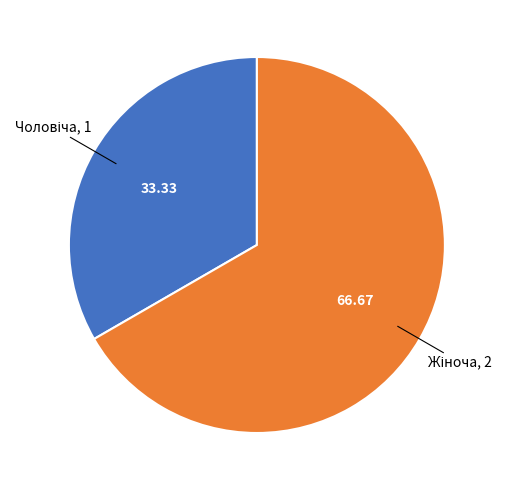

Does any single category account for the majority?

Yes